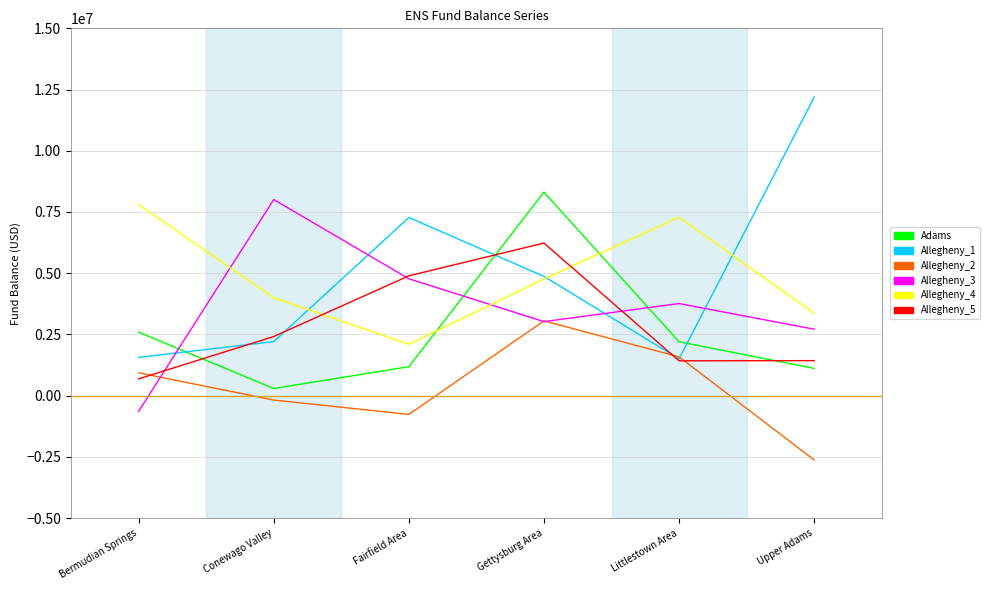

What is the spread (max minus min) of values at Fairfield Area?

8041215